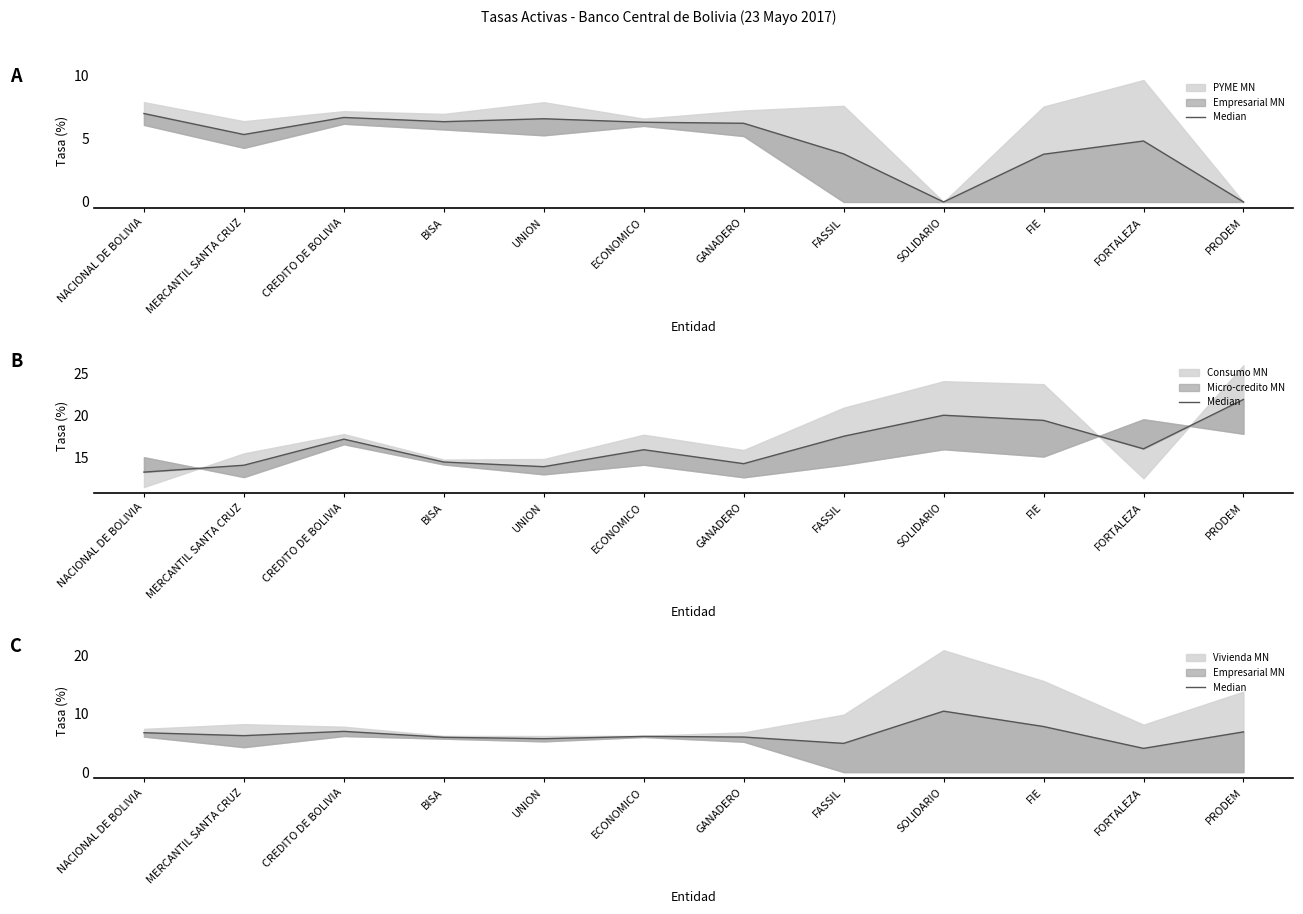

Which has a higher value, BISA or SOLIDARIO?

SOLIDARIO